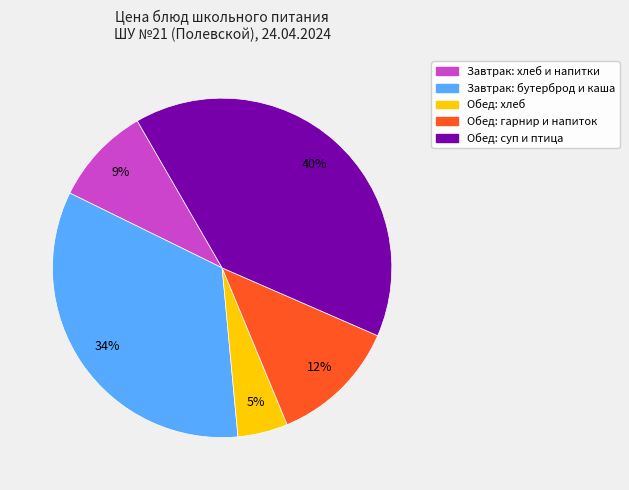

To the nearest percent, what is the average slice percentage?

20%